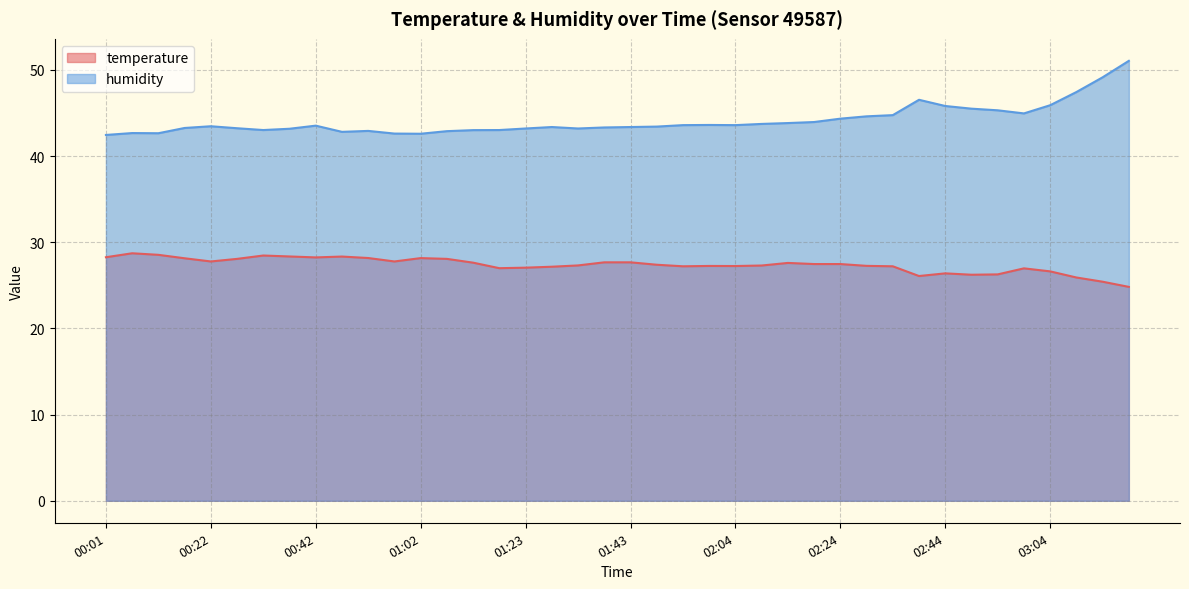

What position from the left is 00:47?

10